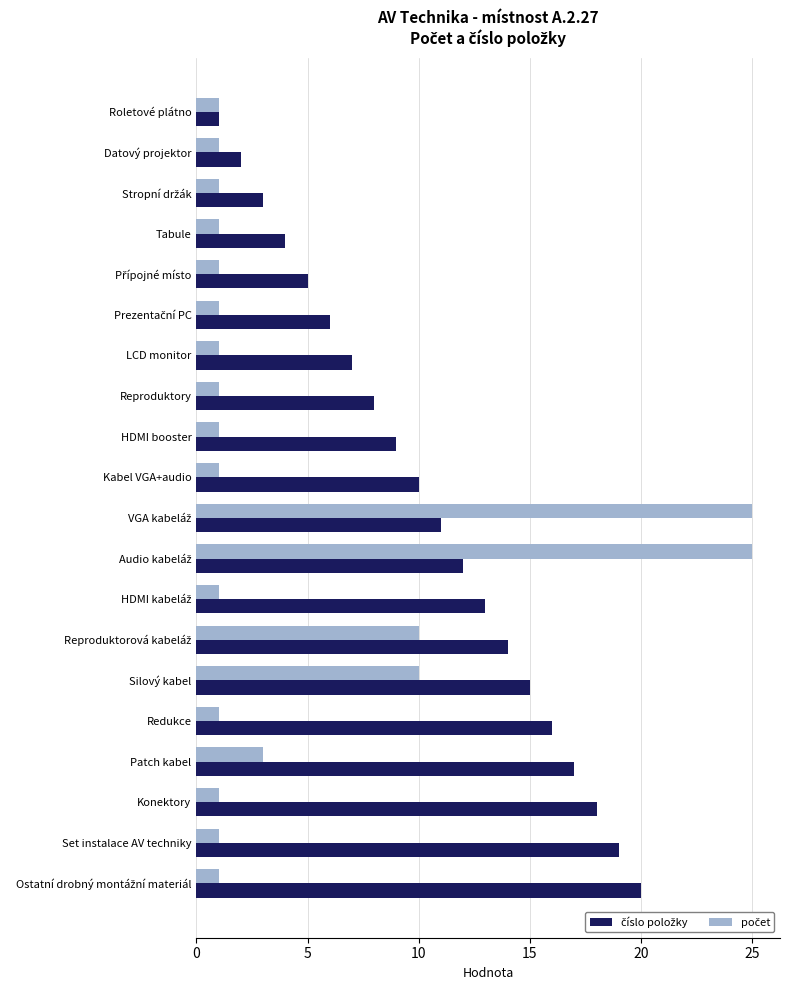

How many series are shown in this chart?

2